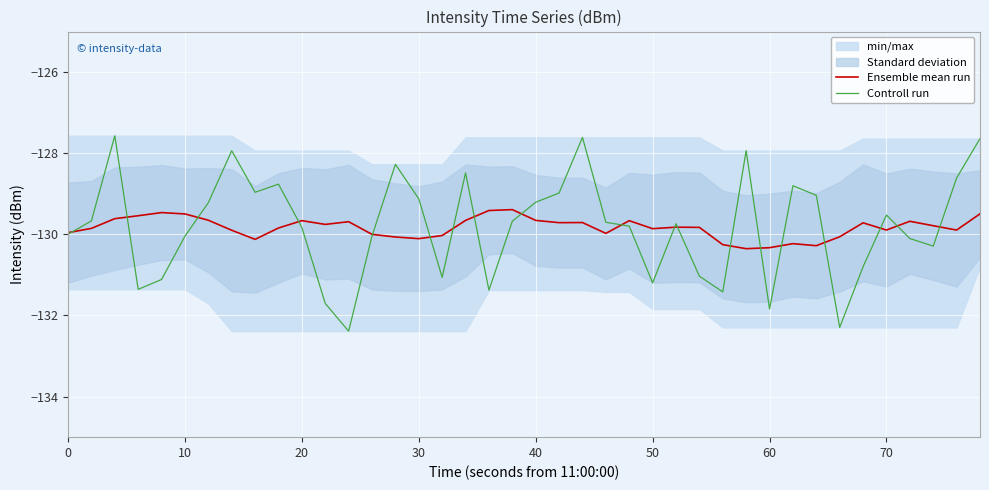

The value of Ensemble mean run at 0 is -77.9. True or false?

False